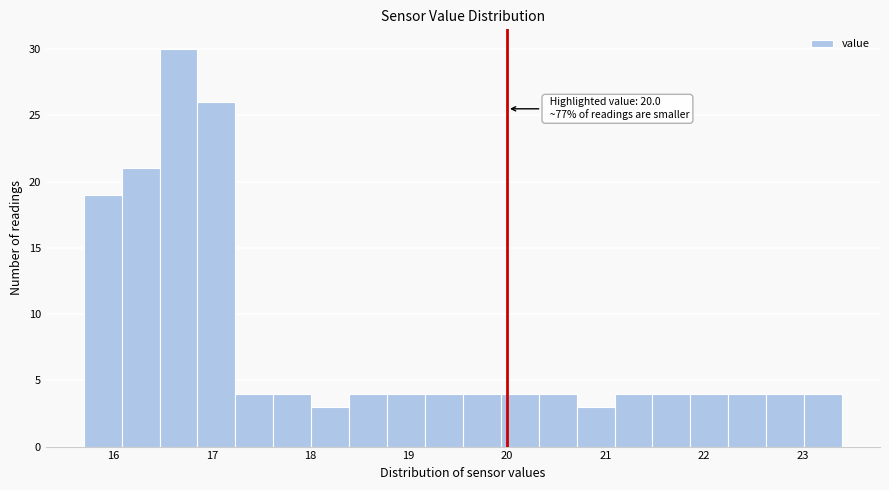

Around what value on the x-axis is the tallest bar? Give the approximate position of its centre, as read against the axis.

16.7